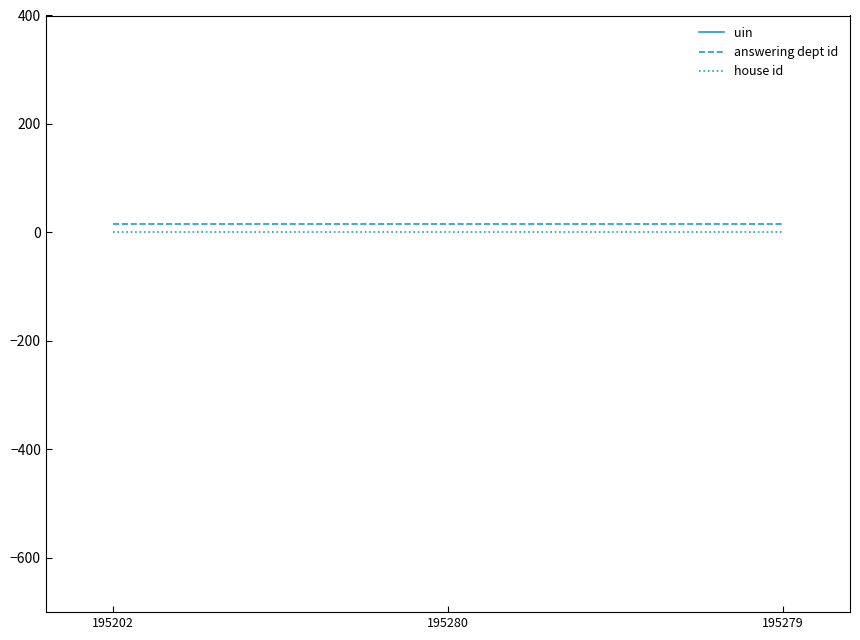

Does the chart display data point markers on the line(s)?

No